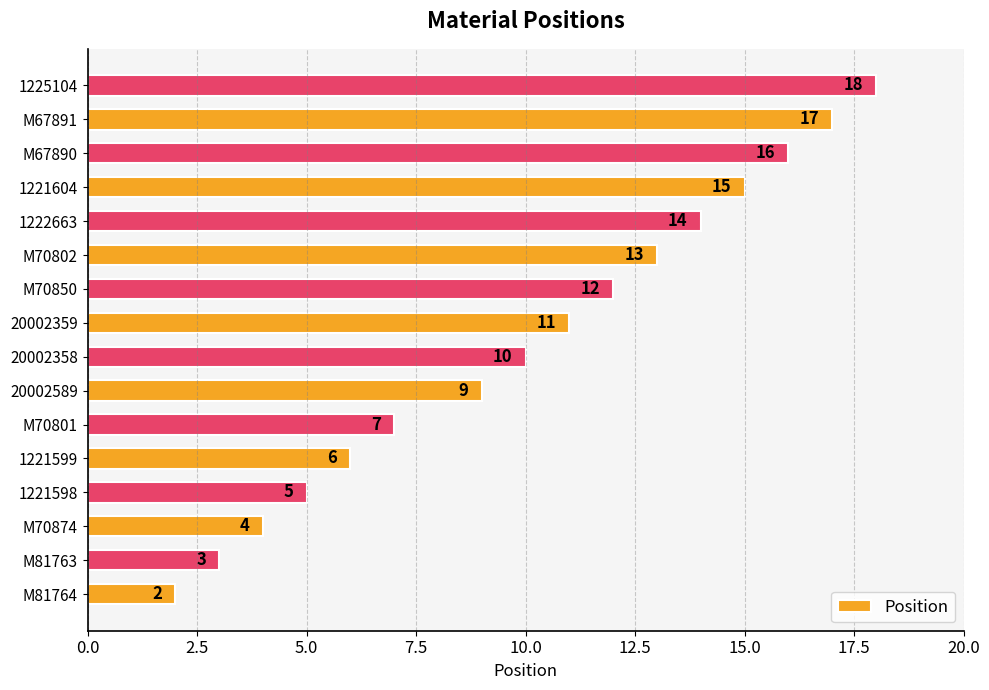

How many data points does each series have?

16